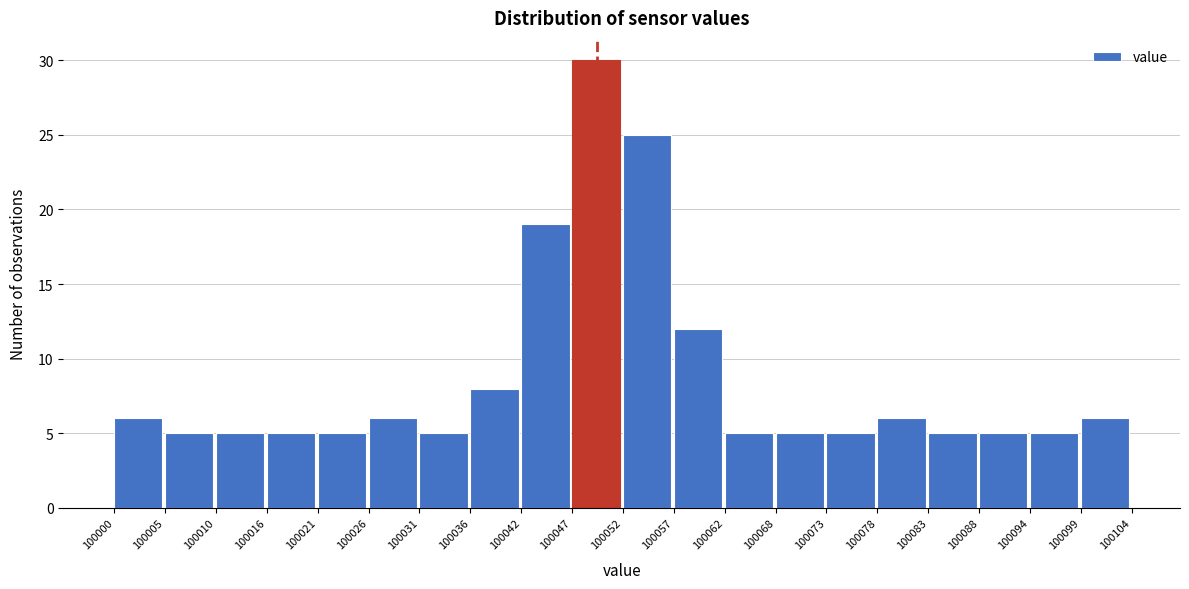

Reading left to right, list every bar in this chart as the range it spans on the x-axis followed by its height. The values are not printed on the chart, so give them approximately, as read against the axis.

100000 to 100005: 6
100005 to 100010: 5
100010 to 100016: 5
100016 to 100021: 5
100021 to 100026: 5
100026 to 100031: 6
100031 to 100036: 5
100036 to 100042: 8
100042 to 100047: 19
100047 to 100052: 30
100052 to 100057: 25
100057 to 100062: 12
100062 to 100068: 5
100068 to 100073: 5
100073 to 100078: 5
100078 to 100083: 6
100083 to 100088: 5
100088 to 100094: 5
100094 to 100099: 5
100099 to 100104: 6